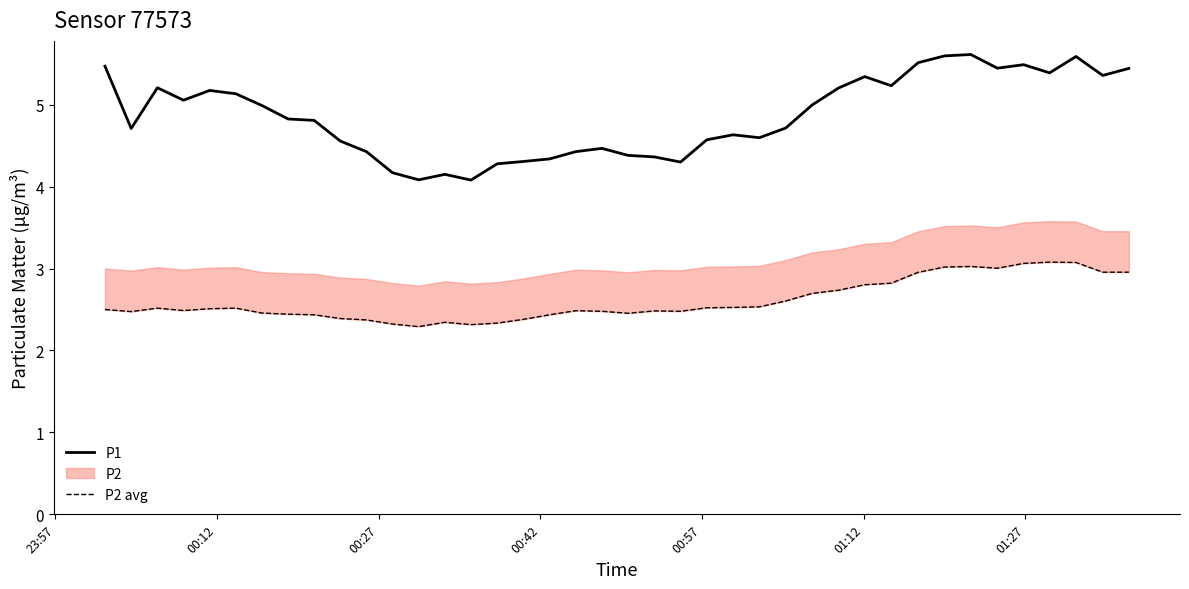

What is the lowest value of the P1 series?

4.1